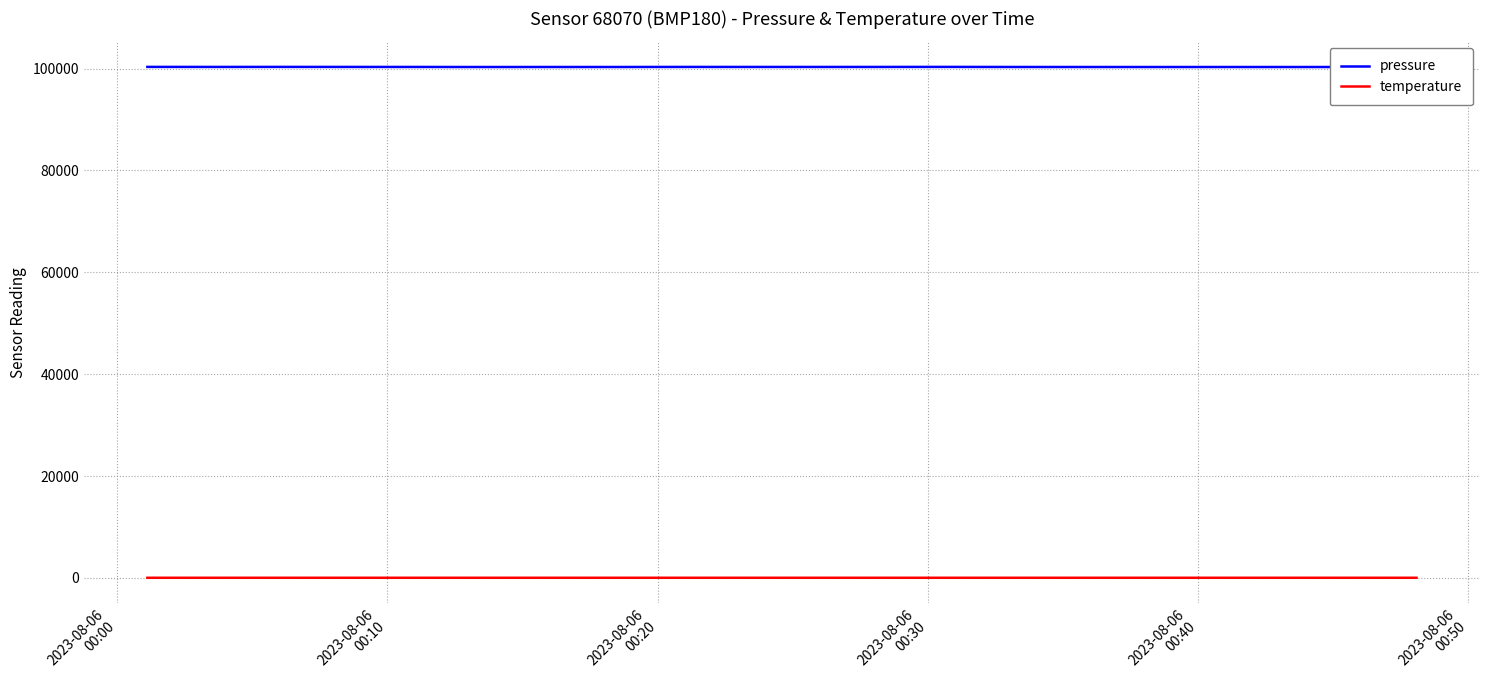

Reading left to right, list all the values displayed in this chart.

pressure: 100342.0	100334.0	100340.0	100335.0	100331.0	100320.0	100324.0	100323.0	100334.0	100333.0	100331.0	100333.0	100340.0	100325.0	100323.0	100319.0	100321.0	100319.0	100321.0	100314.0
temperature: 18.7	18.7	18.6	18.6	18.6	18.6	18.6	18.5	18.5	18.5	18.4	18.4	18.4	18.4	18.4	18.4	18.3	18.3	18.3	18.3